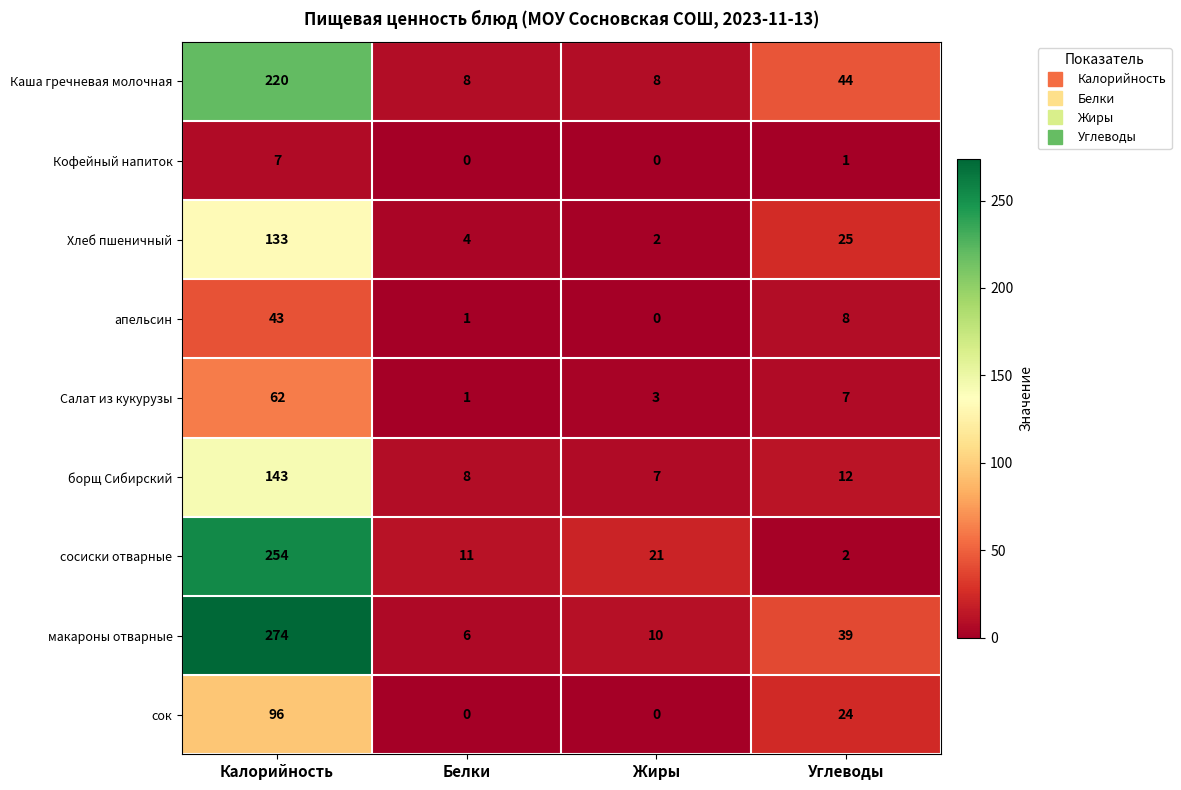

Which series has the widest spread of values?

макароны отварные